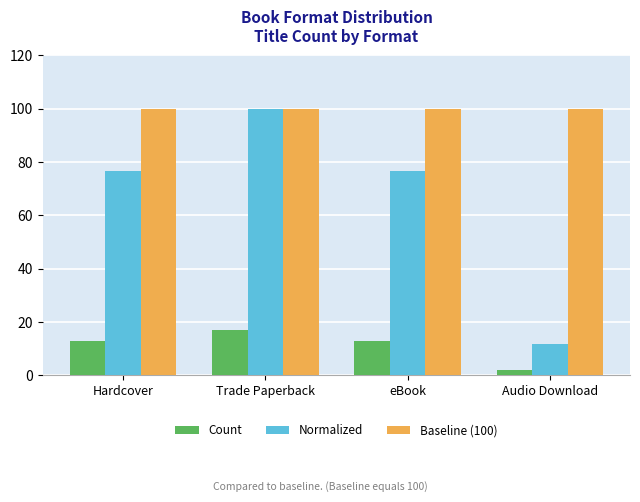

Read the Count value at Audio Download.

2.0